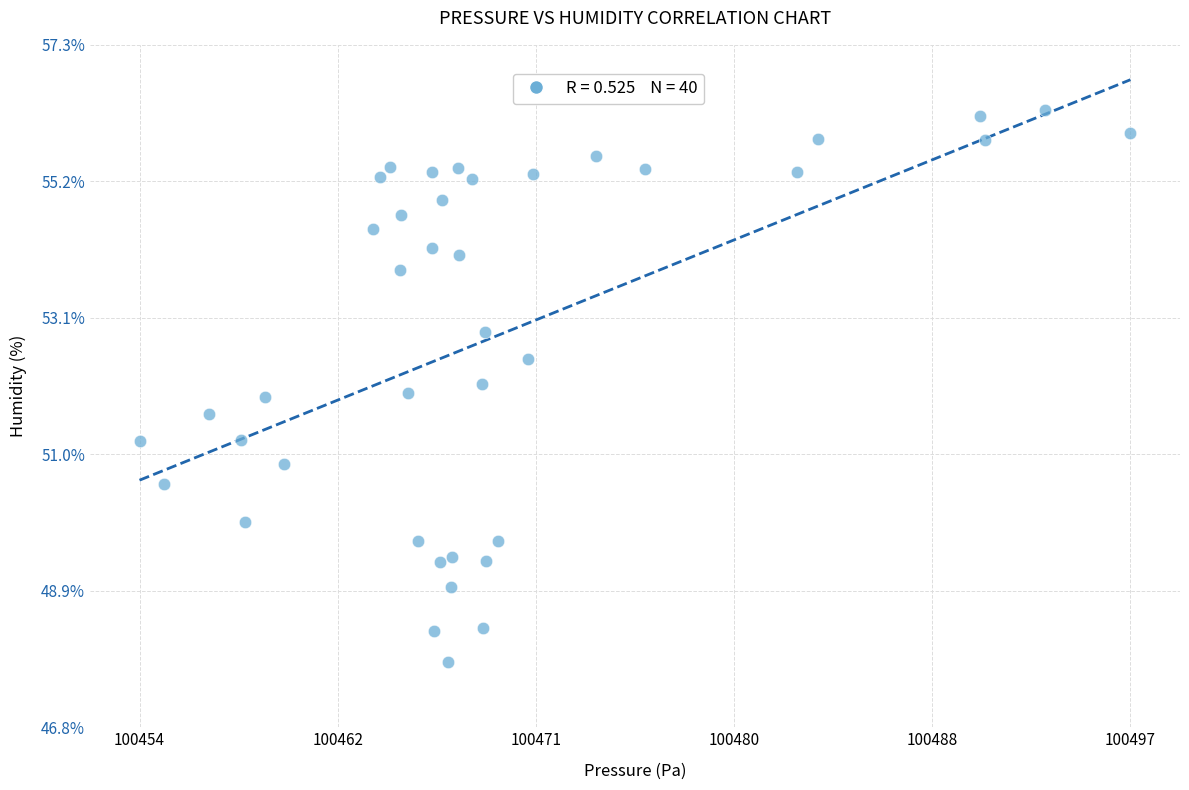

What is the range of Y values (max minus min)?

8.5